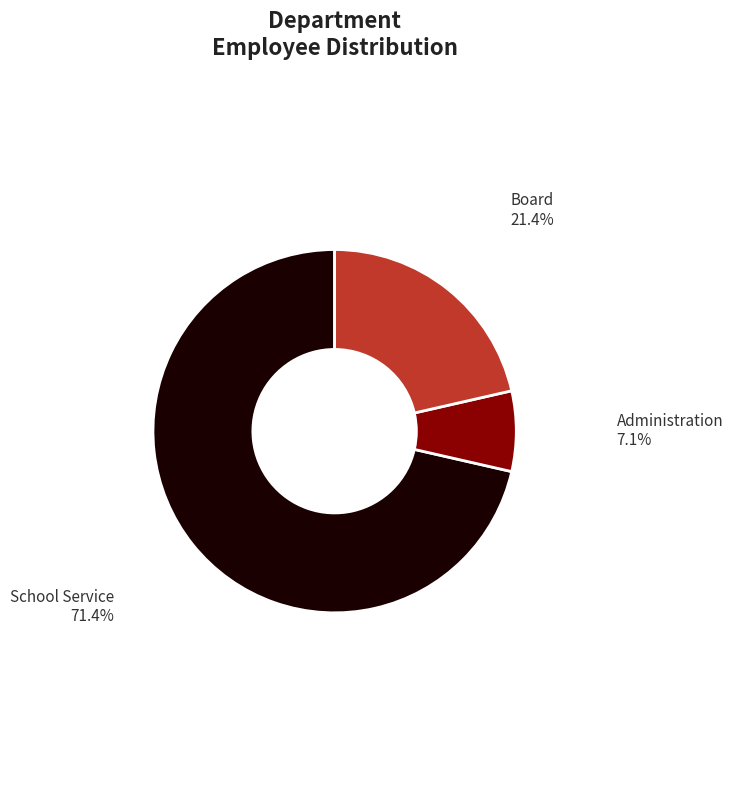

Does any single category account for the majority?

Yes